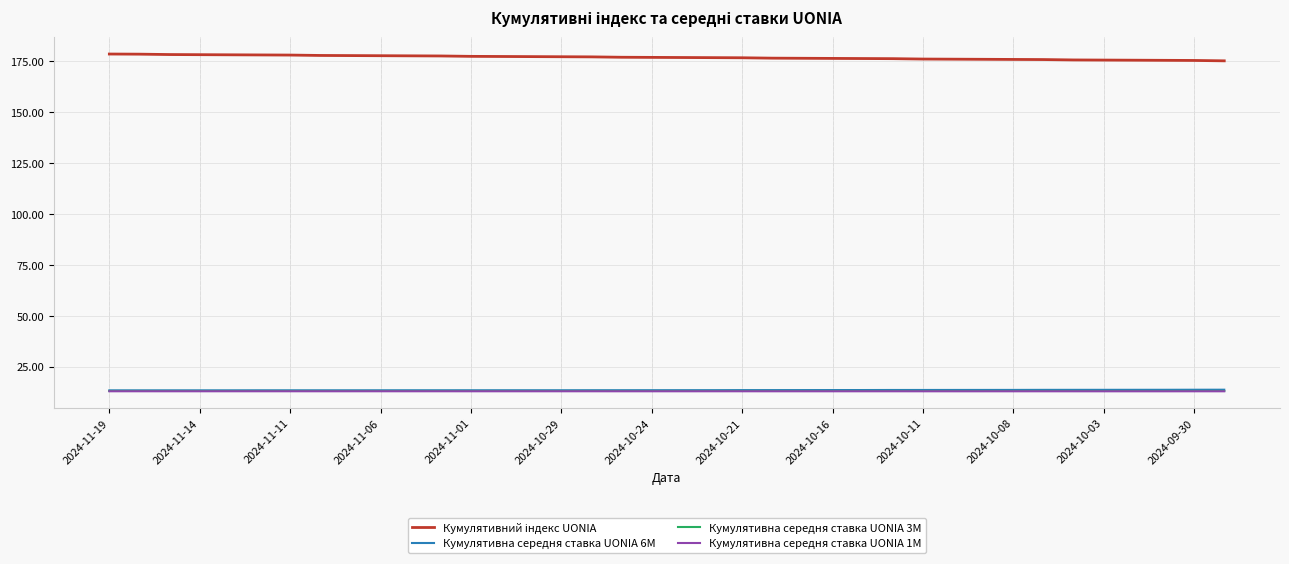

What is the smallest value displayed?

13.1